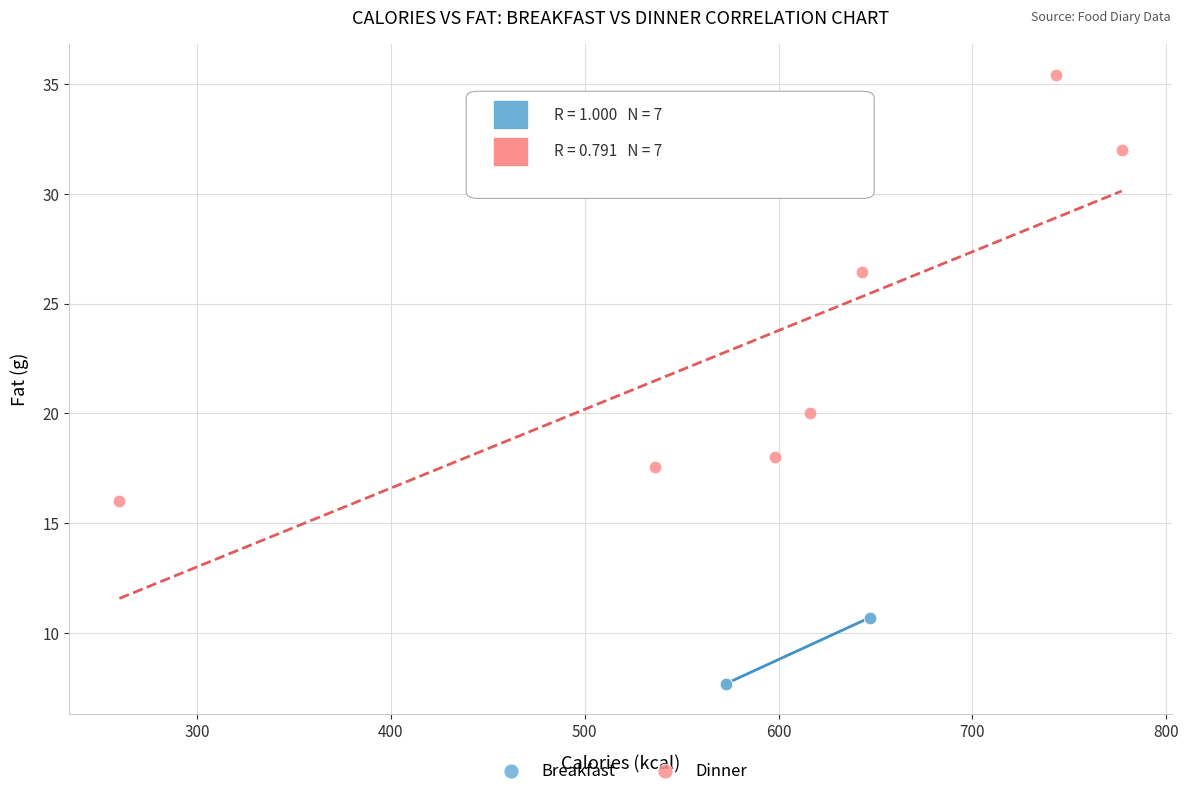

Which series contains the lowest Y value?

Breakfast